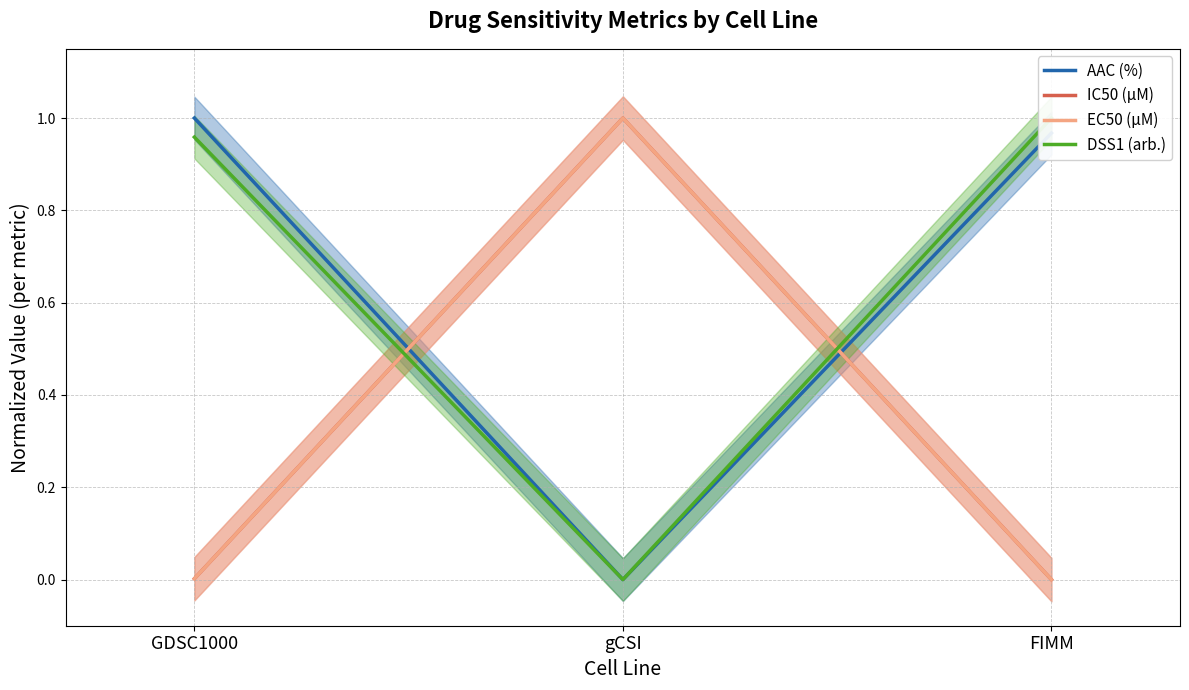

Count the number of data series in this chart.

4